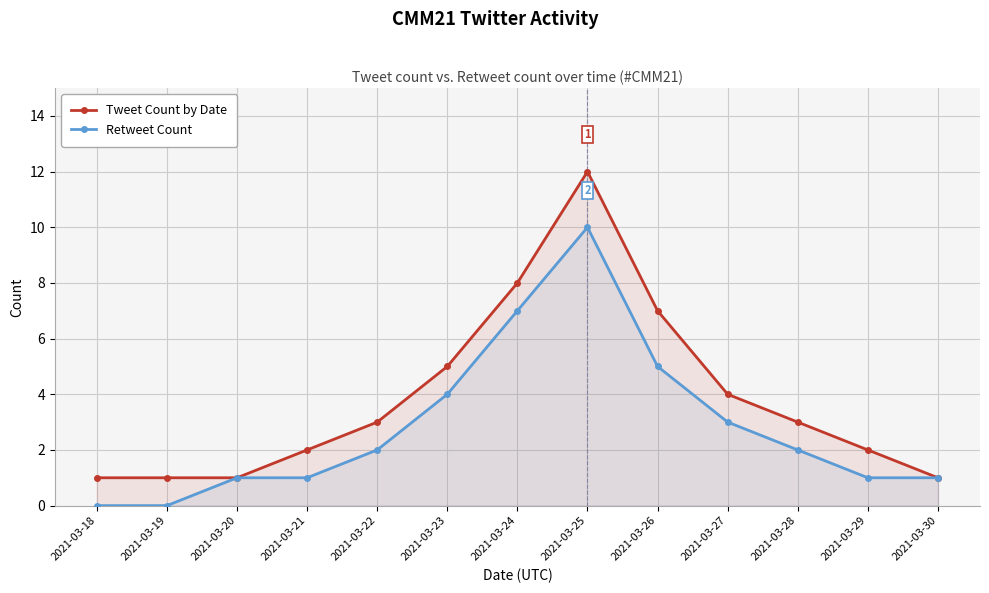

List the series in order of their peak value, highest first.

Tweet Count by Date, Retweet Count